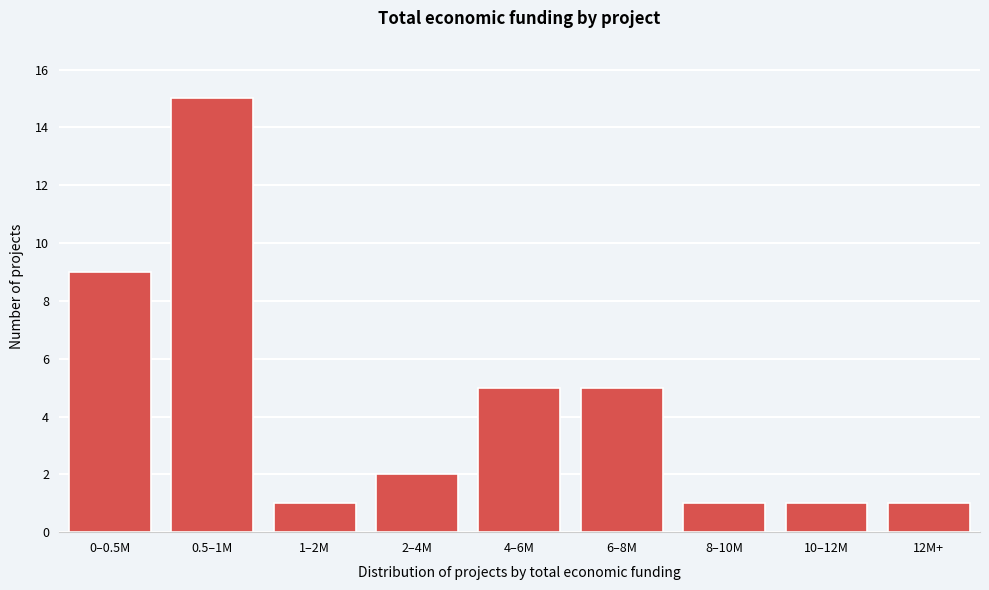

Reading right to left, what are all the values shown in this chart?

12M+=1	10–12M=1	8–10M=1	6–8M=5	4–6M=5	2–4M=2	1–2M=1	0.5–1M=15	0–0.5M=9